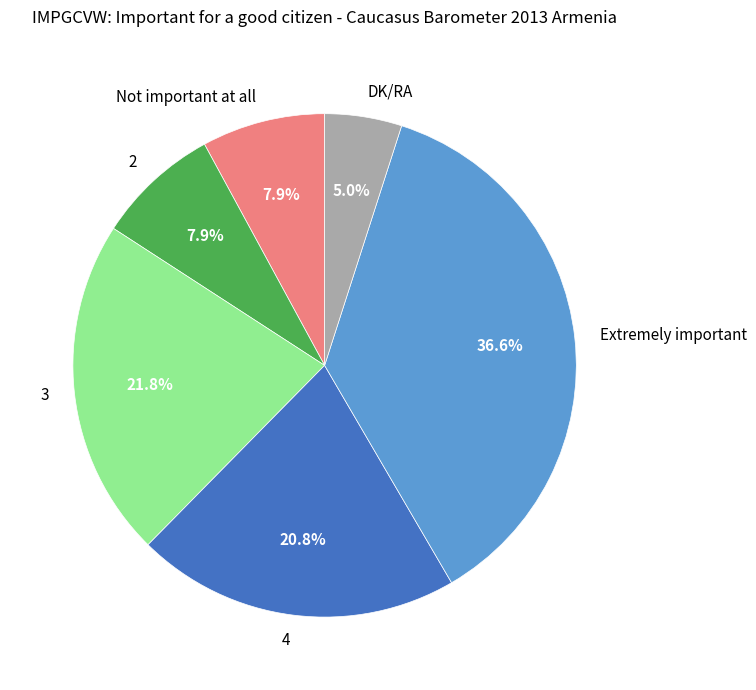

To the nearest percent, what is the difference between the largest and smallest slice percentages?

32%